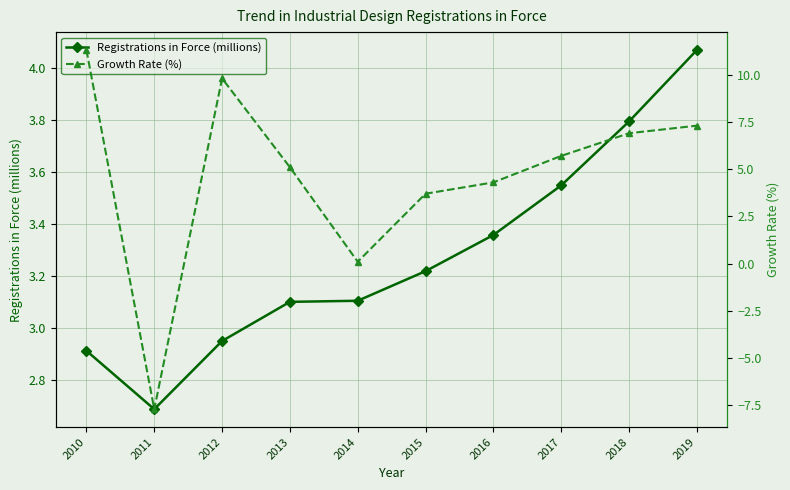

List the labels in order of Registrations in Force (millions) value, smallest first.

2011, 2010, 2012, 2013, 2014, 2015, 2016, 2017, 2018, 2019